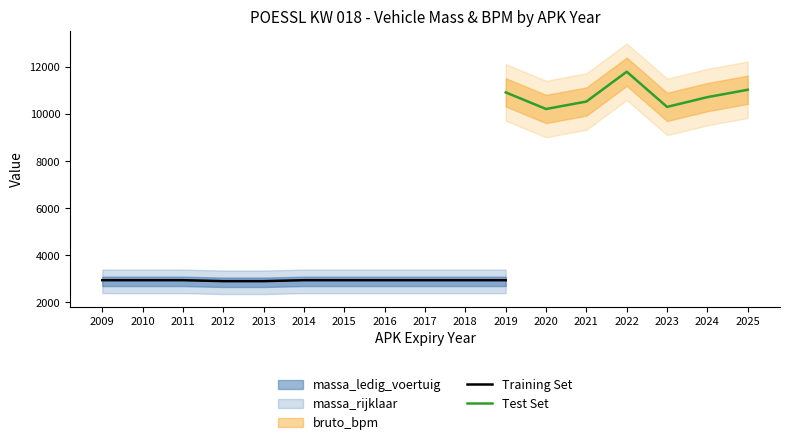

Is it true that Training Set equals 2945 at 2009?

True